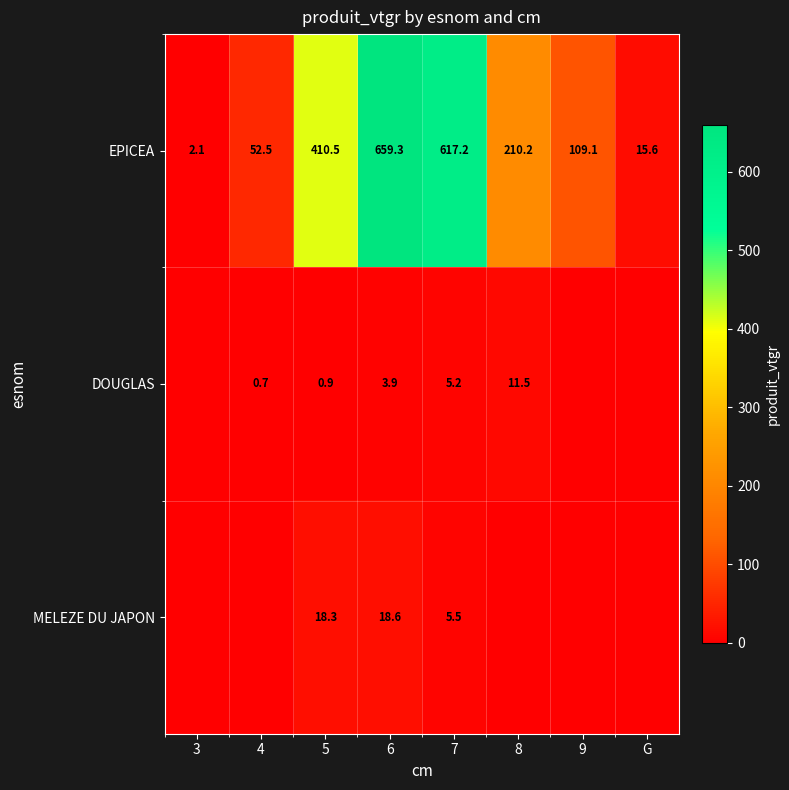

What is the difference between the maximum and minimum values in the EPICEA series?

657.2